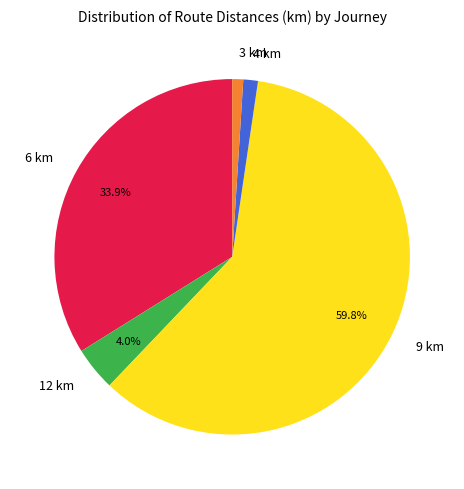

What is the majority slice?

9 km